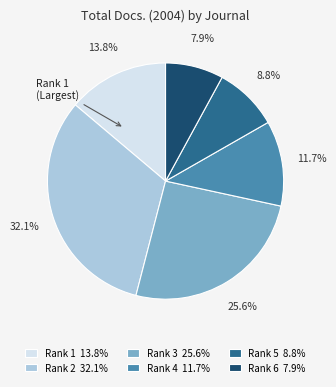

What is the ratio of the value at Rank 1 13.8% to the value at Rank 2 32.1%?

0.4